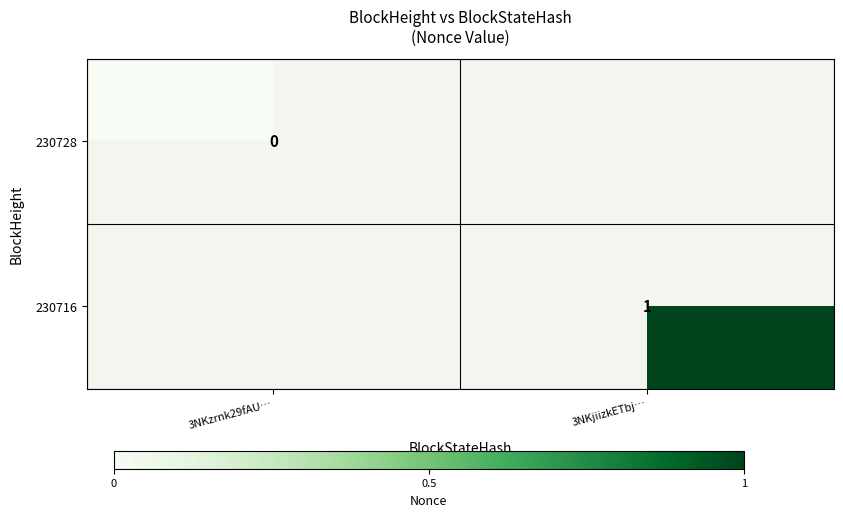

List the series in order of their overall mean, highest first.

230716, 230728